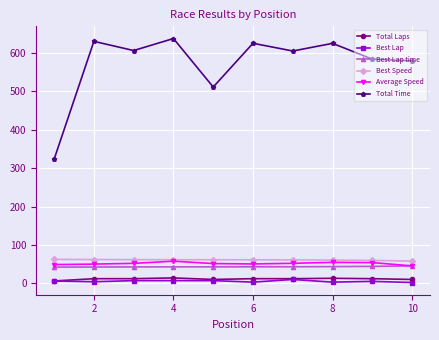

How many lines are shown in the chart?

6